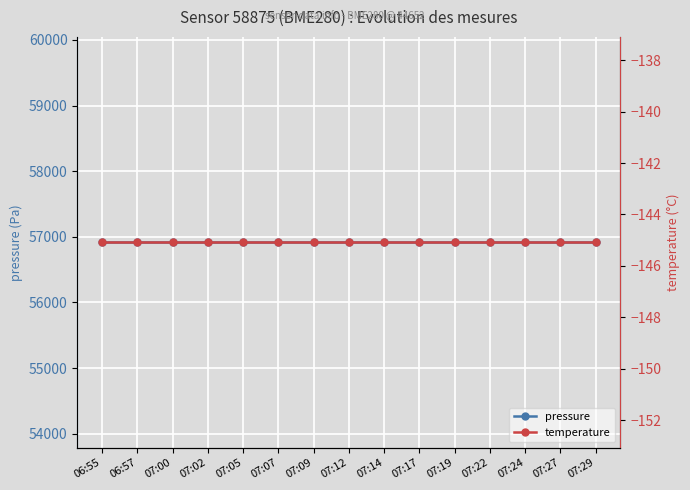

What is the greatest value displayed?

56916.9